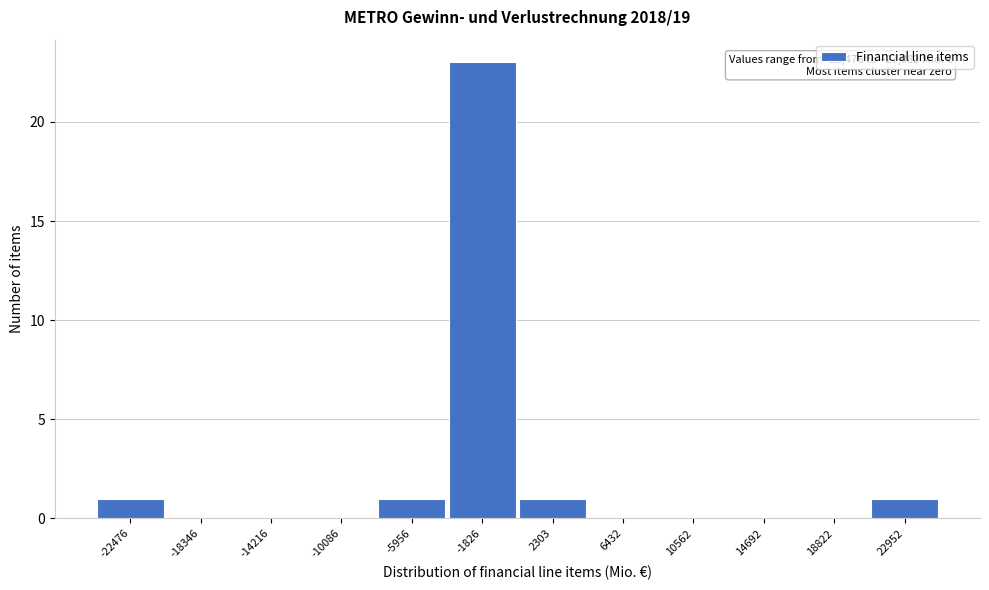

Reading left to right, extract all data points from this chart.

-22476=1	-18346=0	-14216=0	-10086=0	-5956=1	-1826=23	2303=1	6432=0	10562=0	14692=0	18822=0	22952=1